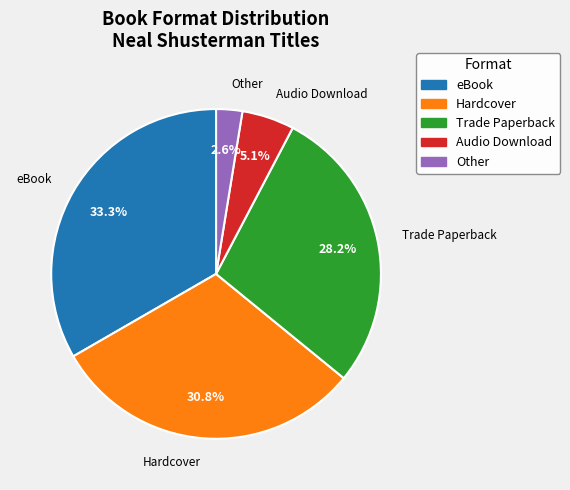

Rank the categories by value from highest to lowest.

eBook, Hardcover, Trade Paperback, Audio Download, Other